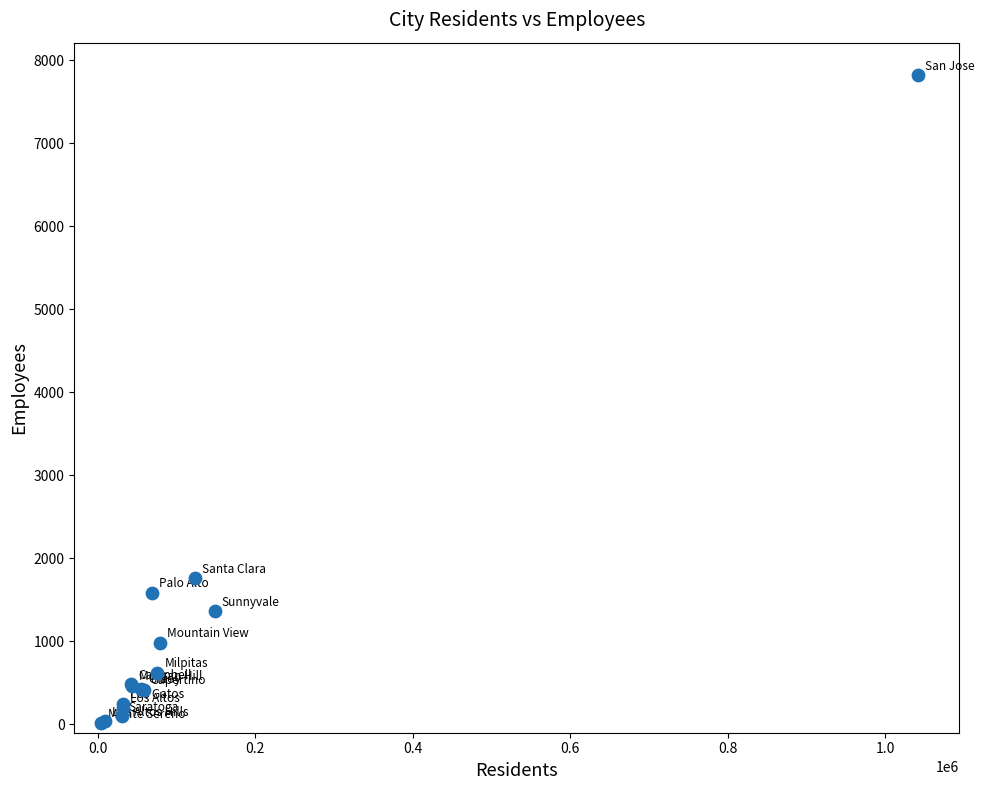

What Y value in the scatter plot is closest to 3917?

1760